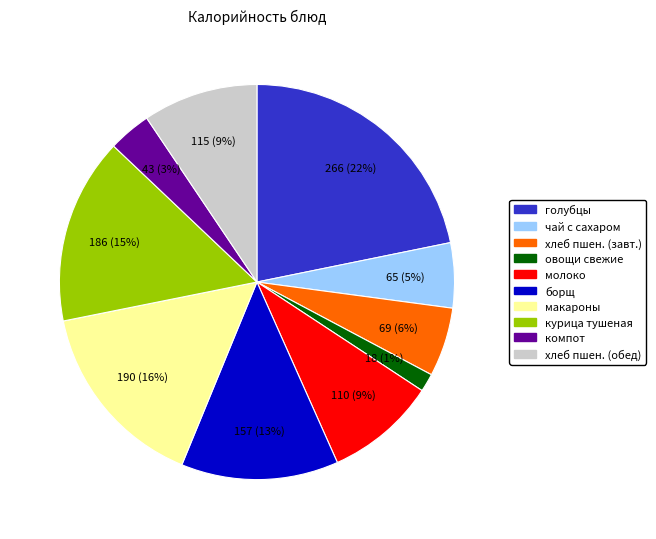

Is курица тушеная the majority of the pie?

No